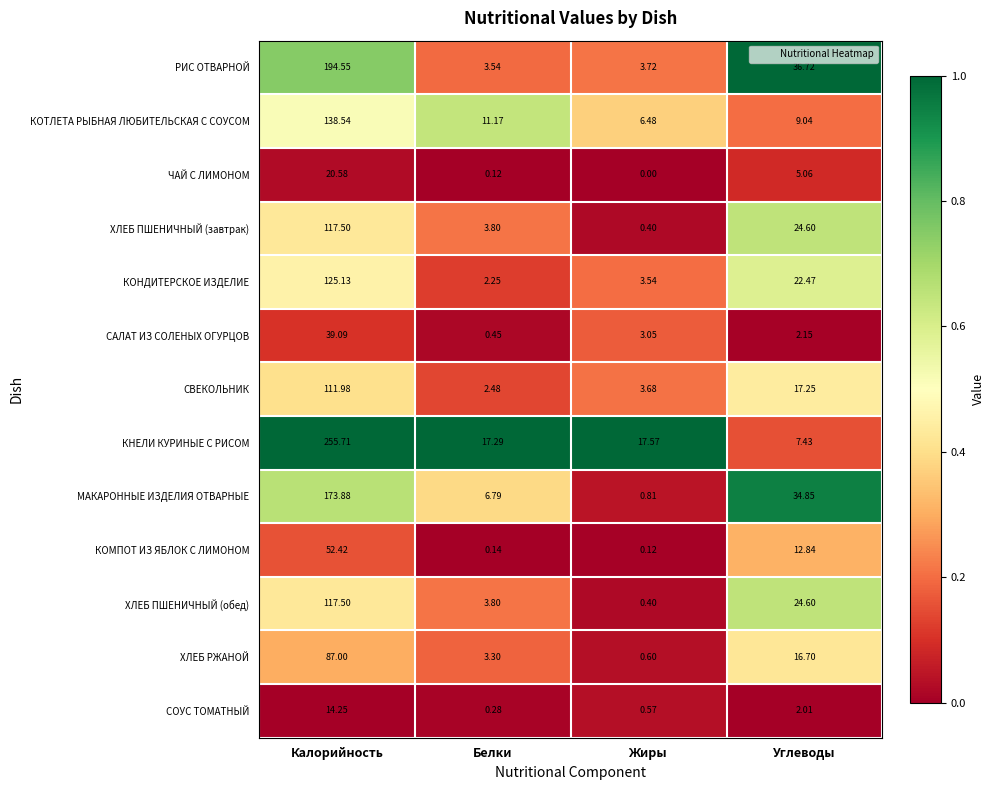

What is the greatest value displayed?

255.7